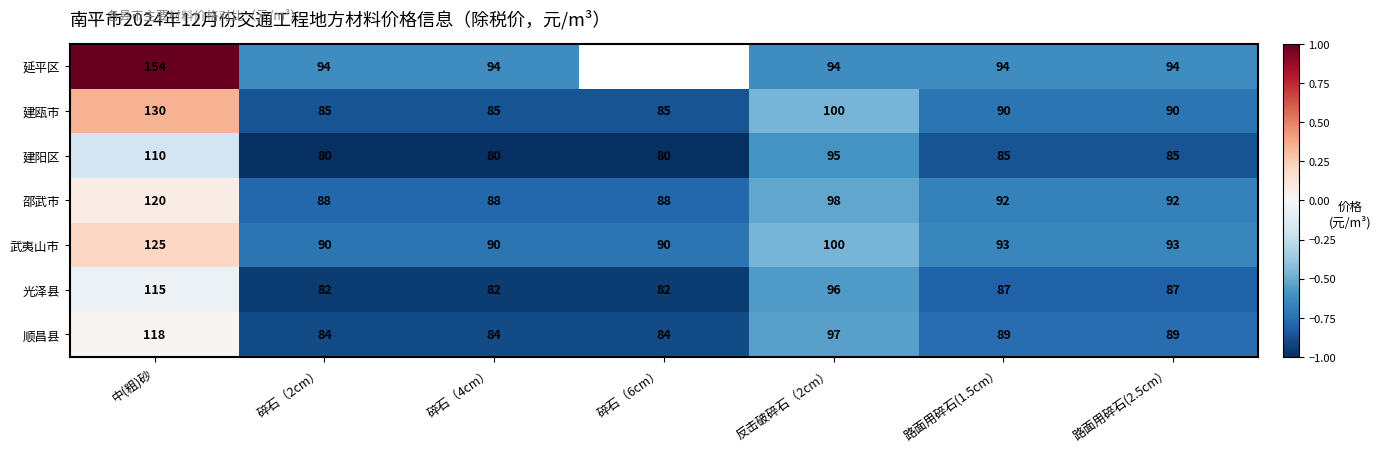

How many values in the 顺昌县 series are below 89?

3